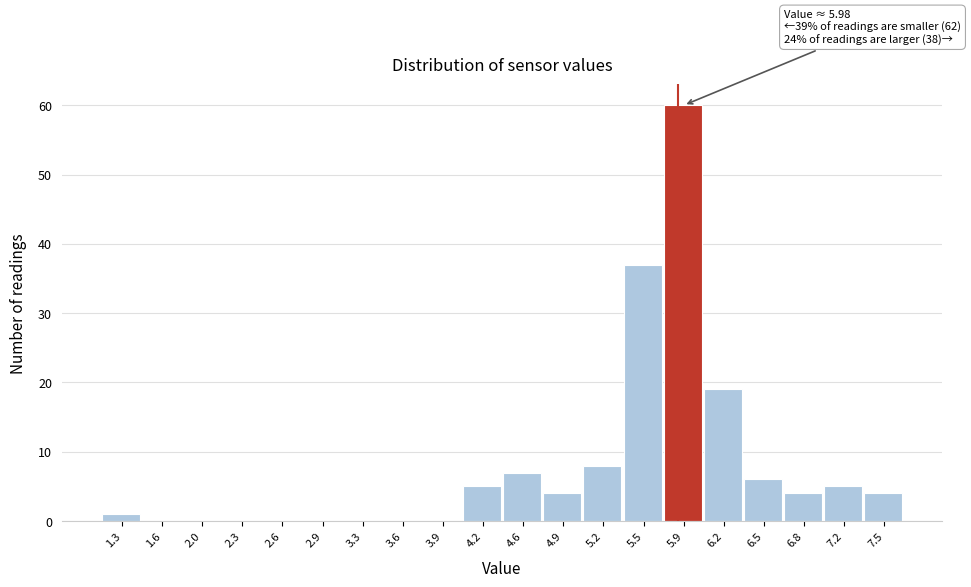

Reading left to right, what are all the values shown in this chart?

1.3=1	1.6=0	2.0=0	2.3=0	2.6=0	2.9=0	3.3=0	3.6=0	3.9=0	4.2=5	4.6=7	4.9=4	5.2=8	5.5=37	5.9=60	6.2=19	6.5=6	6.8=4	7.2=5	7.5=4